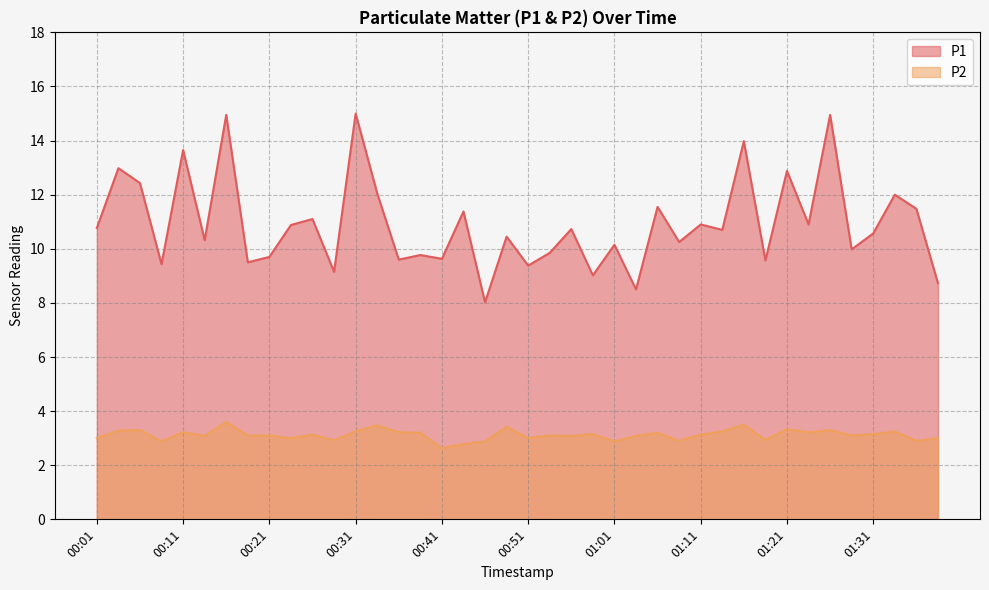

What is the difference between the maximum and minimum values in the P2 series?

1.0